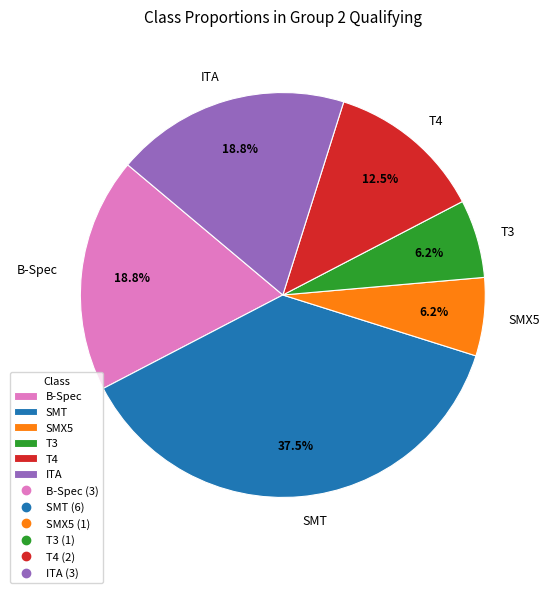

Which has a higher value, SMX5 or SMT?

SMT